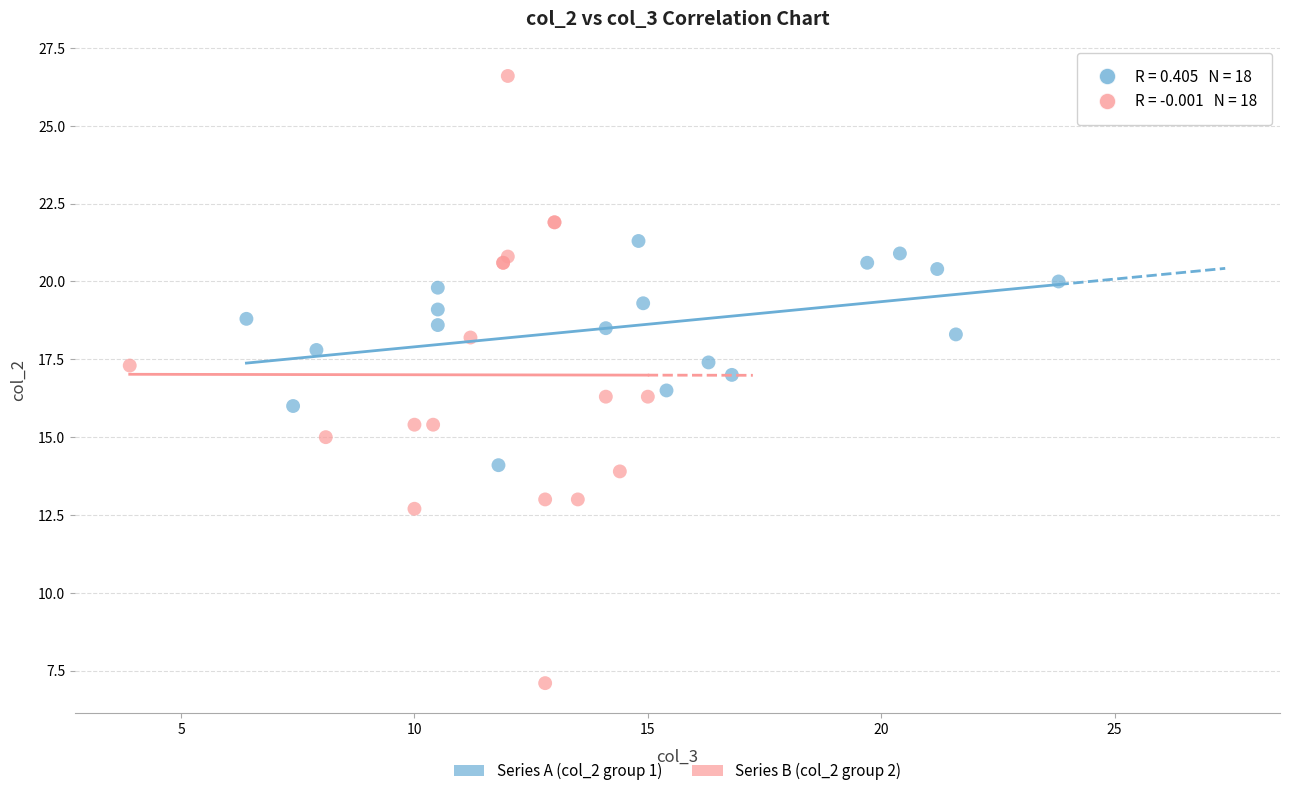

What are all the series names shown in the legend?

Series A (col_2 group 1), Series B (col_2 group 2)